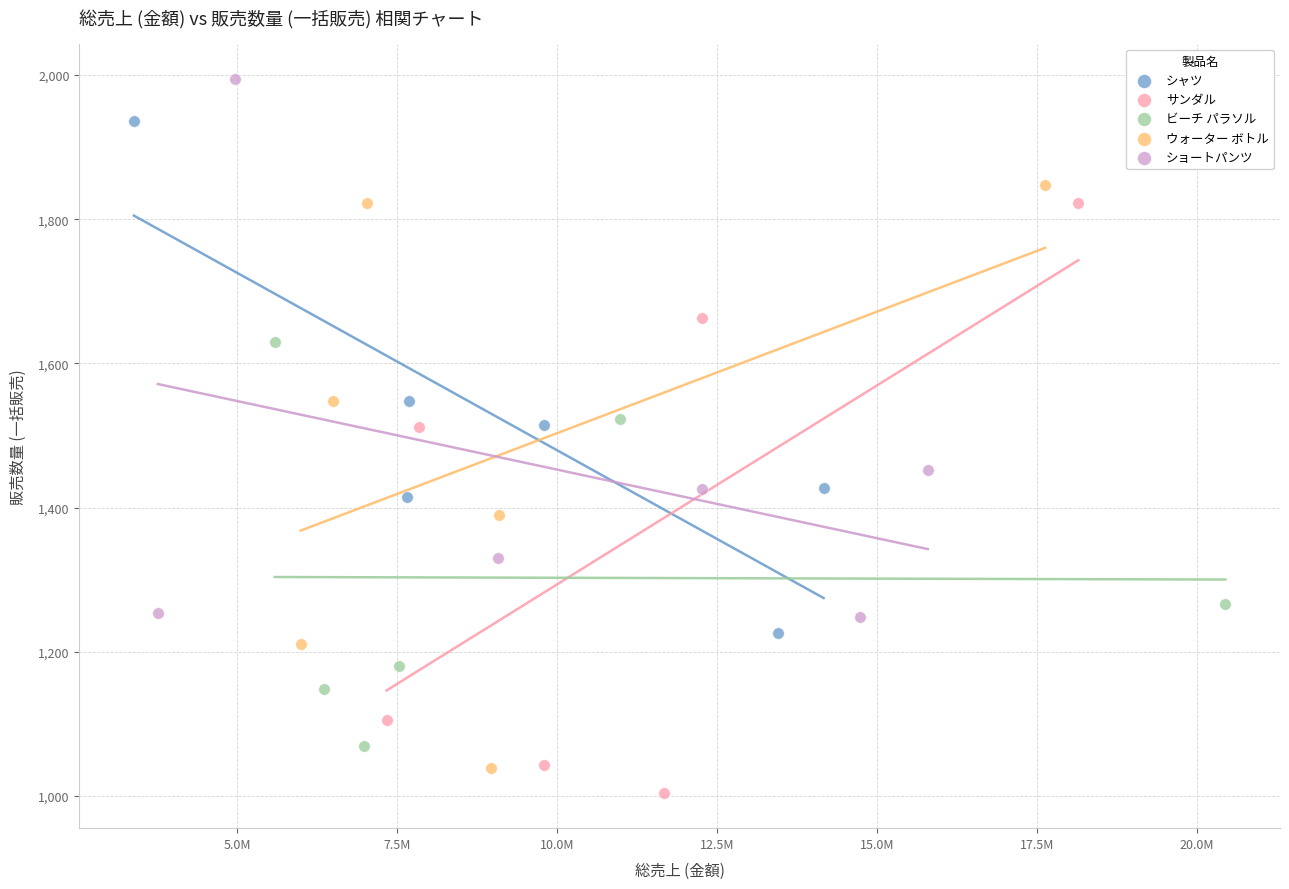

Which series reaches the maximum Y coordinate?

ショートパンツ